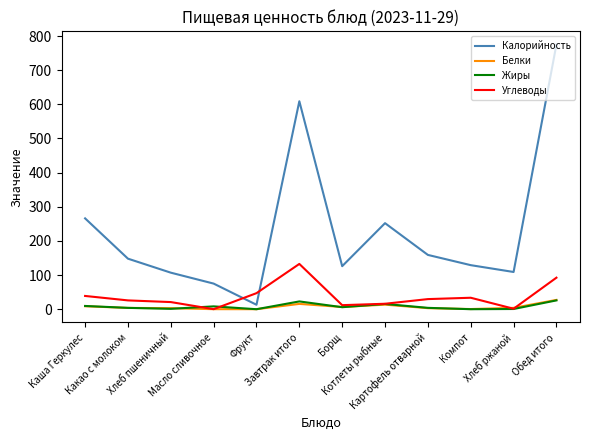

Between Хлеб пшеничный and Фрукт, which series saw the biggest shift?

Калорийность